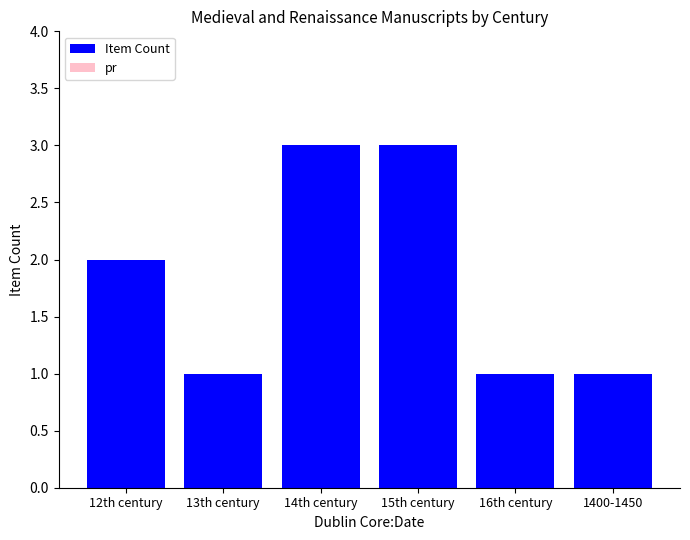

What position from the right is 14th century?

4